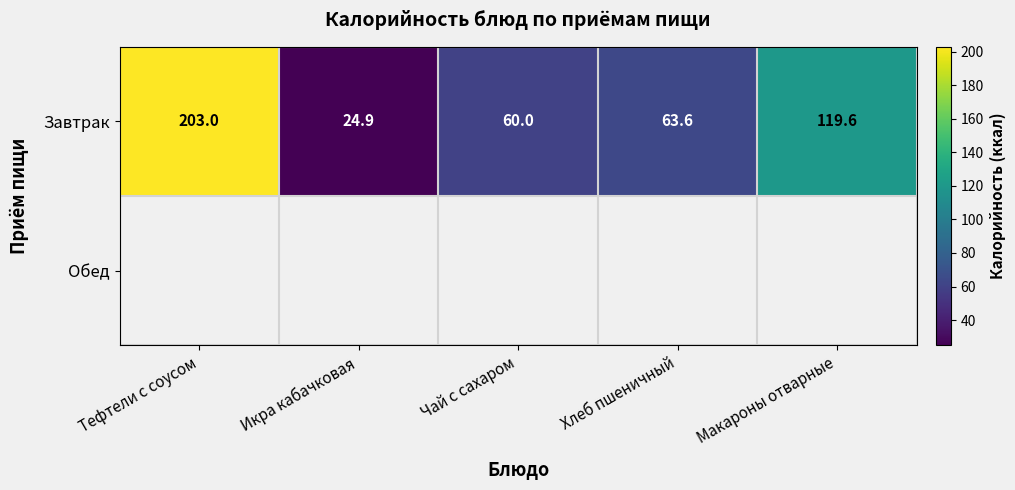

Which has a higher value, Тефтели с соусом or Хлеб пшеничный?

Тефтели с соусом